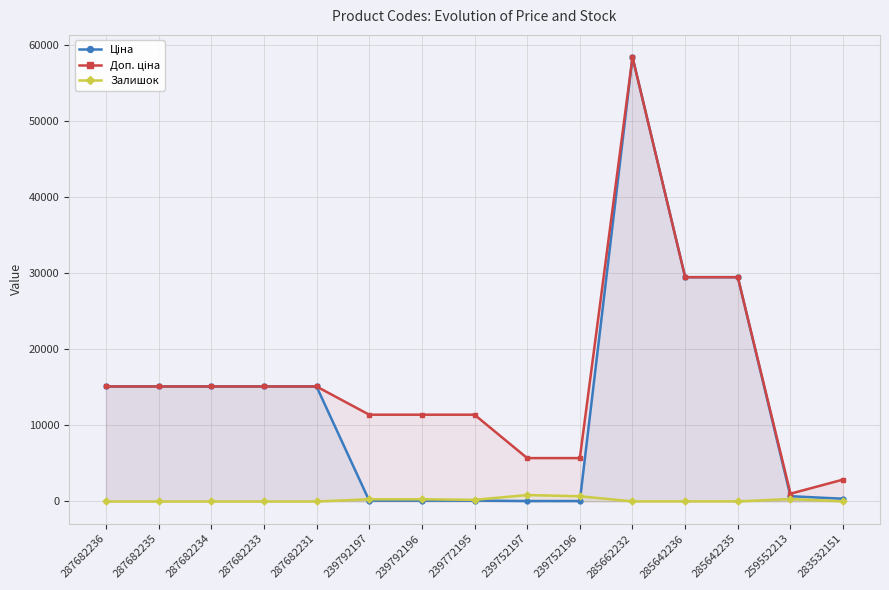

True or false: Залишок and Доп. ціна cross at least once.

False